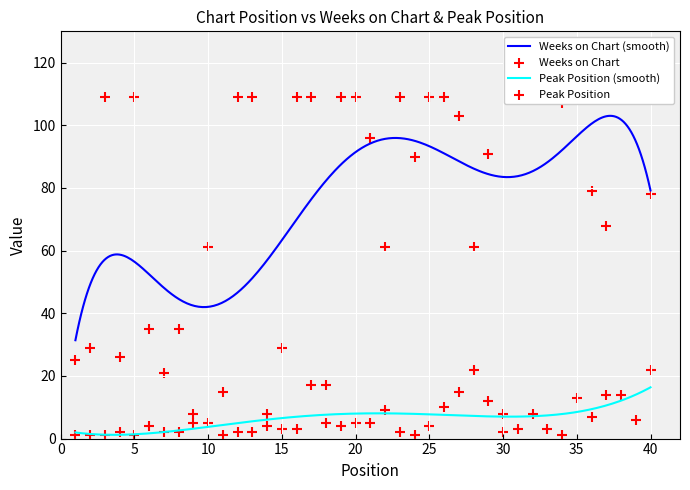

Which series has the largest Y range (max minus min)?

Weeks on Chart